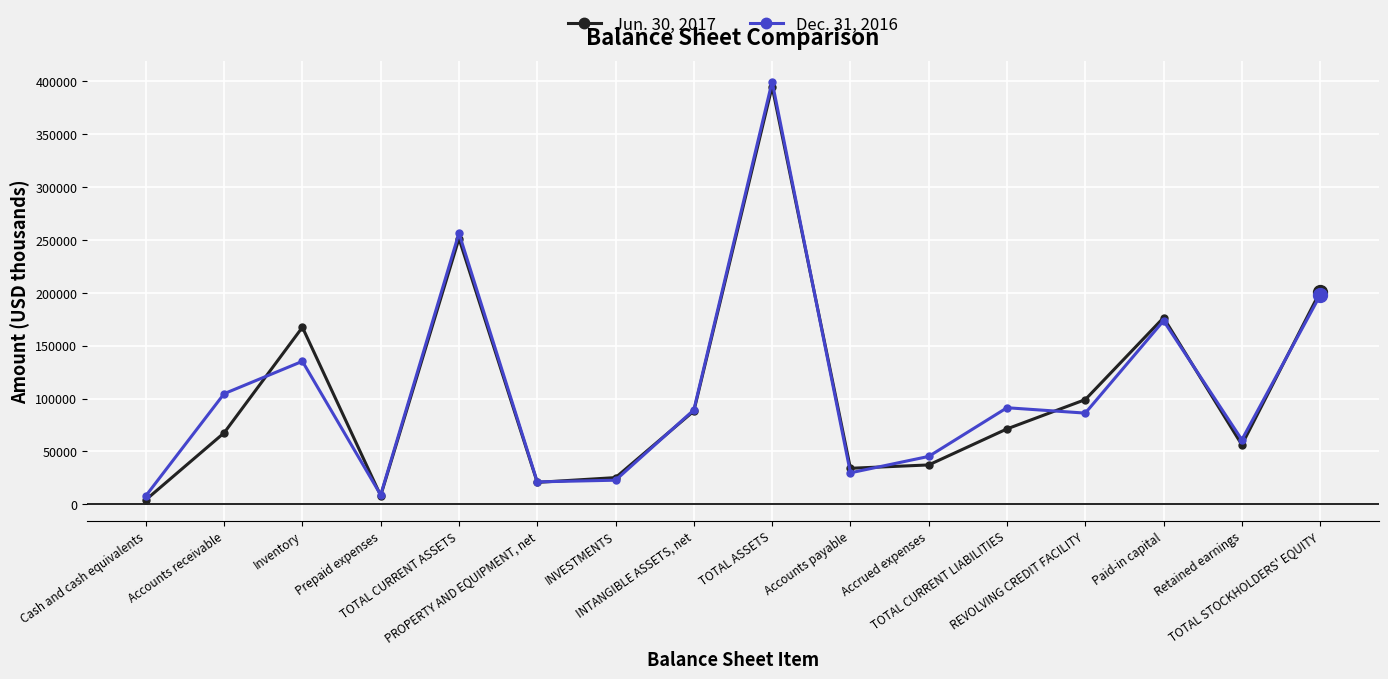

Rank the series at PROPERTY AND EQUIPMENT, net from highest to lowest value.

Dec. 31, 2016, Jun. 30, 2017